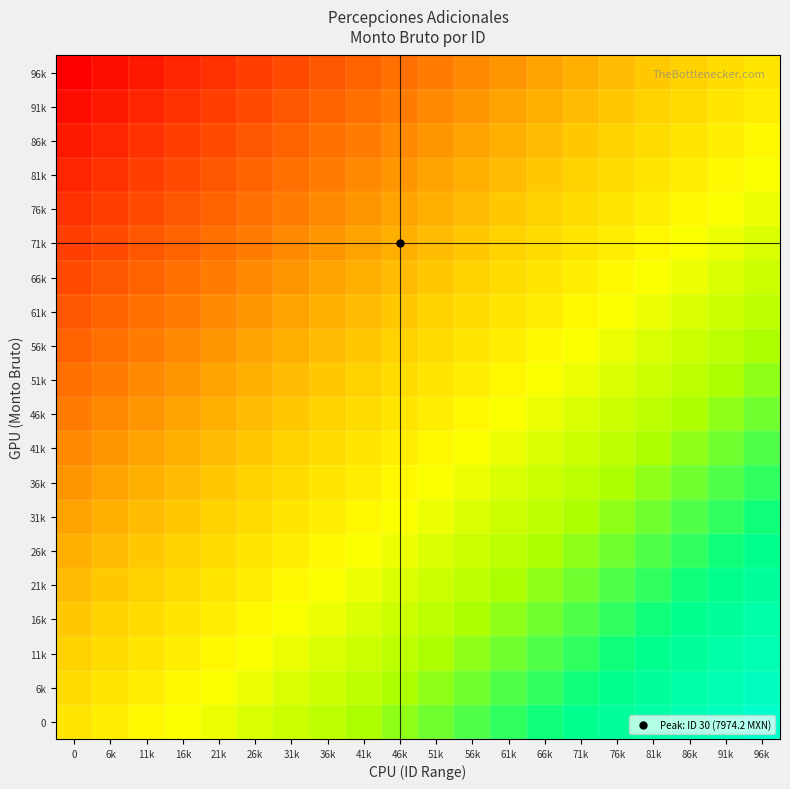

Which has a higher value, 66k or 86k?

86k